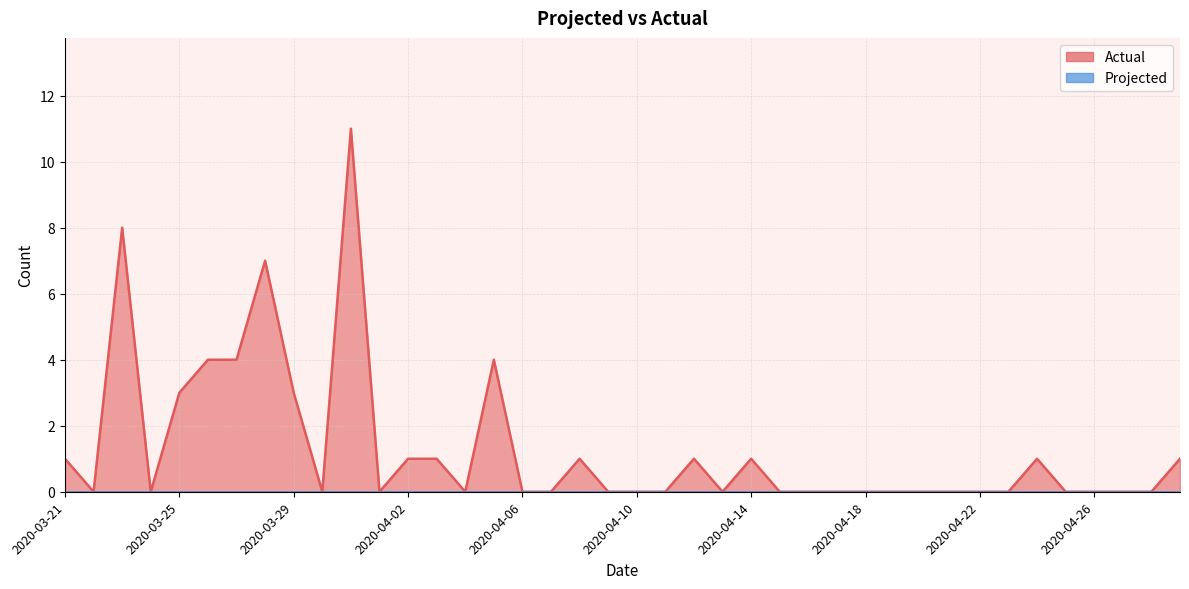

At which label does Projected reach its minimum?

2020-03-21